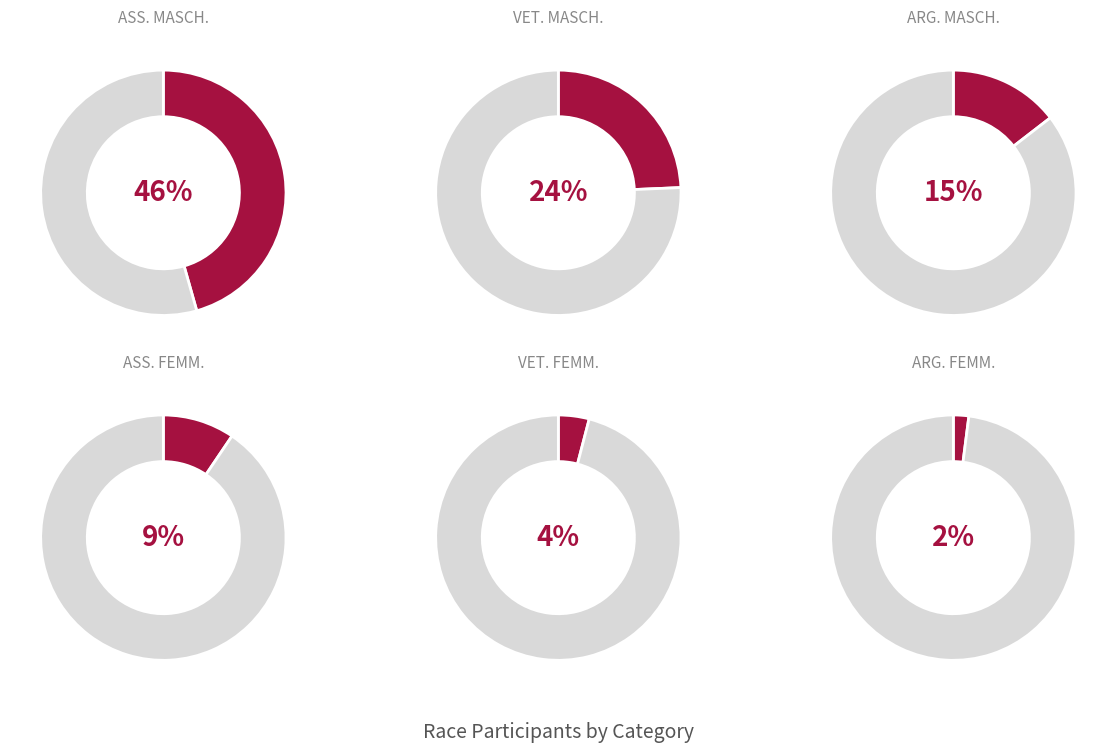

To the nearest percent, what is the average slice percentage?

17%